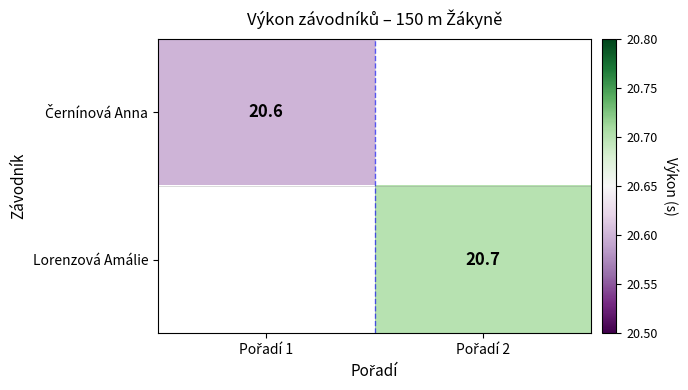

What is the approximate value of Lorenzová Amálie at Pořadí 2?

20.7